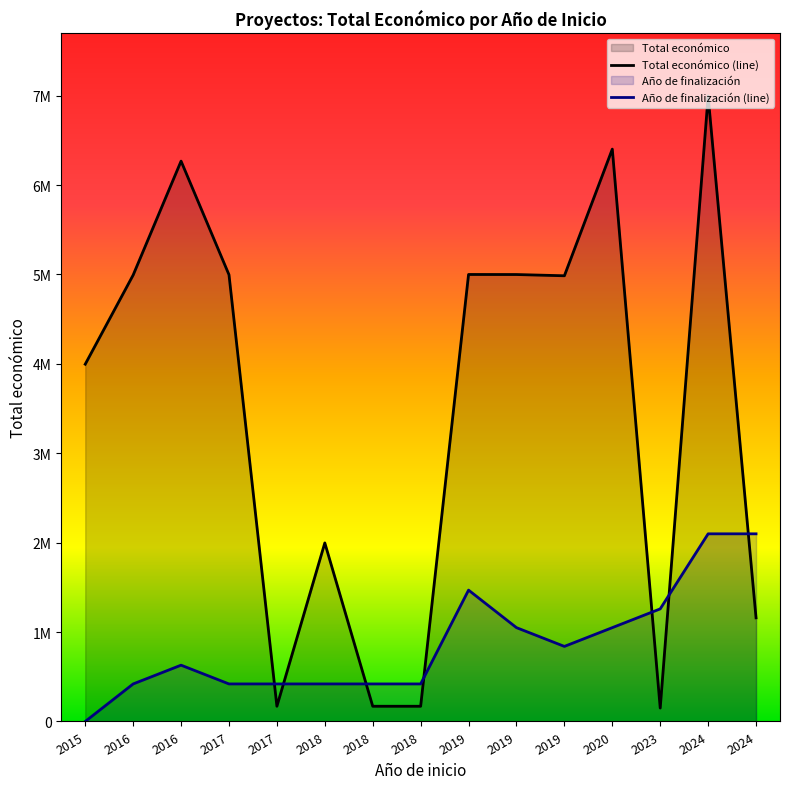

Where does the Año de finalización (line) series first go above 629685?

2016